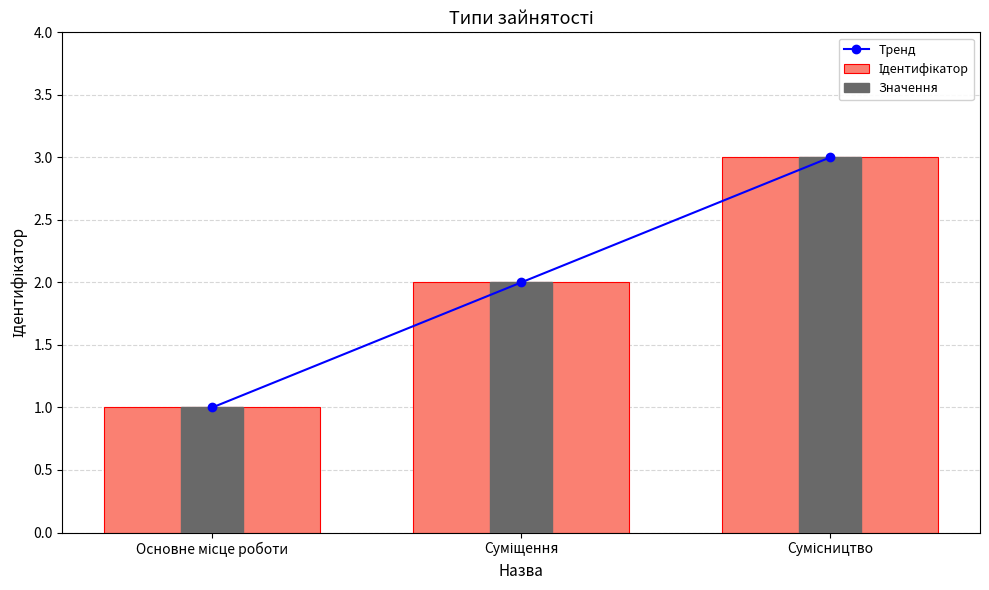

At which label is Тренд closest to 2?

Суміщення